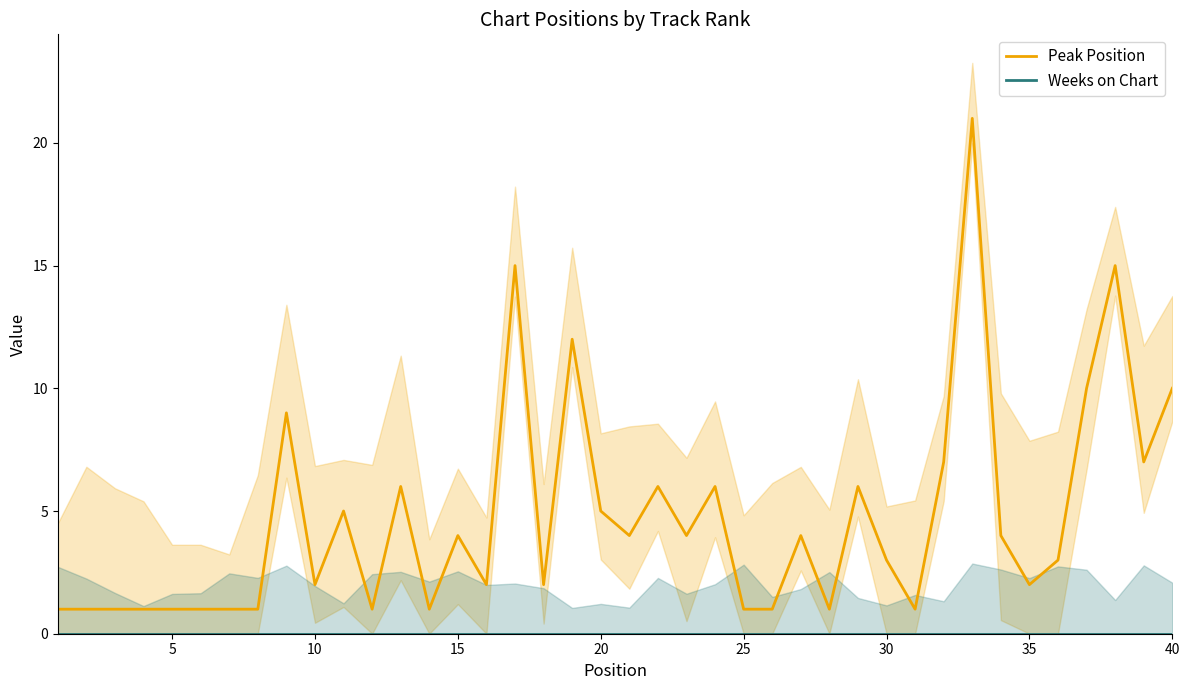

How many categories are shown in the chart?

40